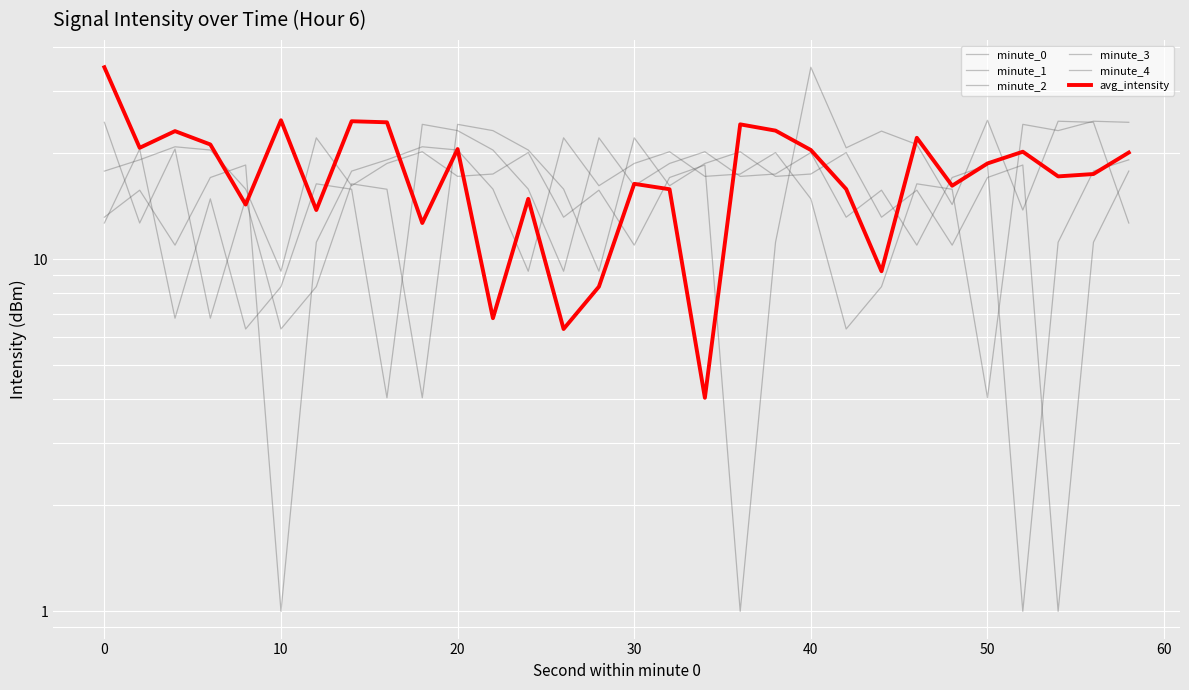

Is this an area chart (filled region under the line)?

No